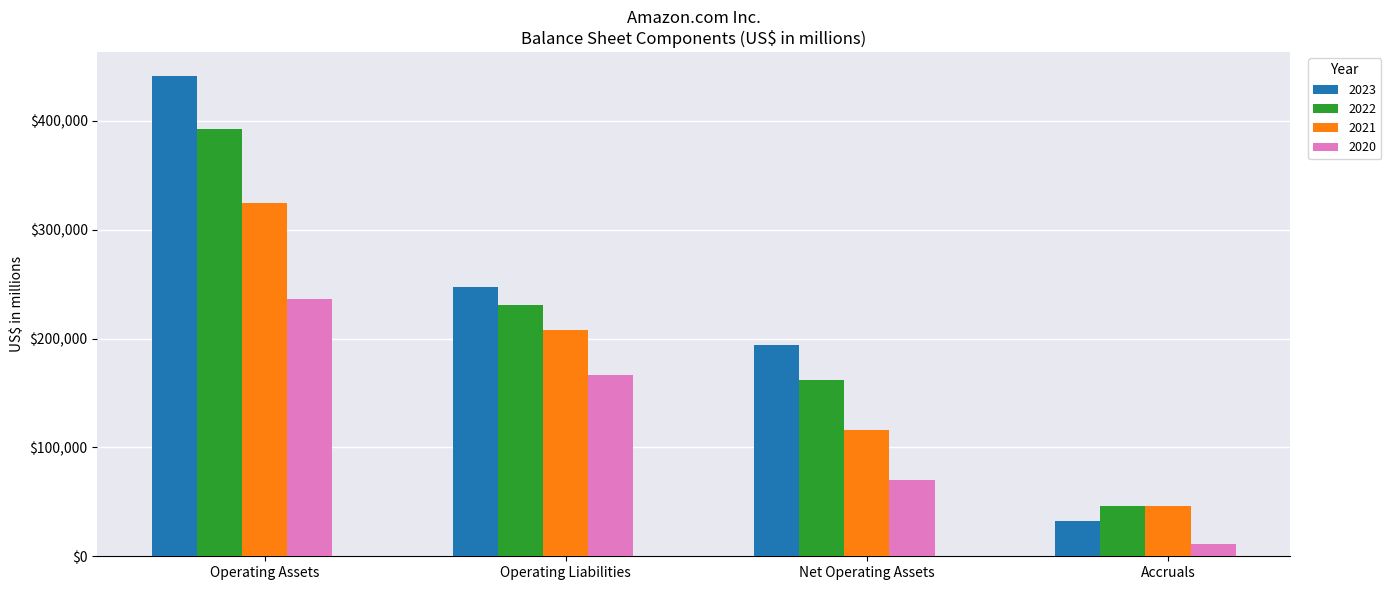

What is the label of the 3rd bar from the left?

Net Operating Assets